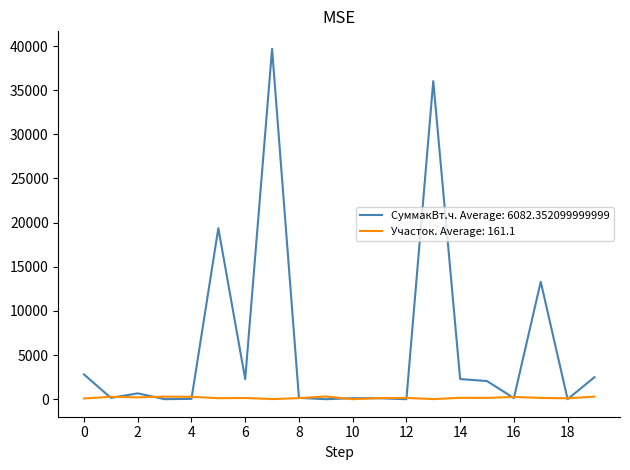

Which series has the largest range (max minus min)?

СуммакВт.ч. Average: 6082.352099999999